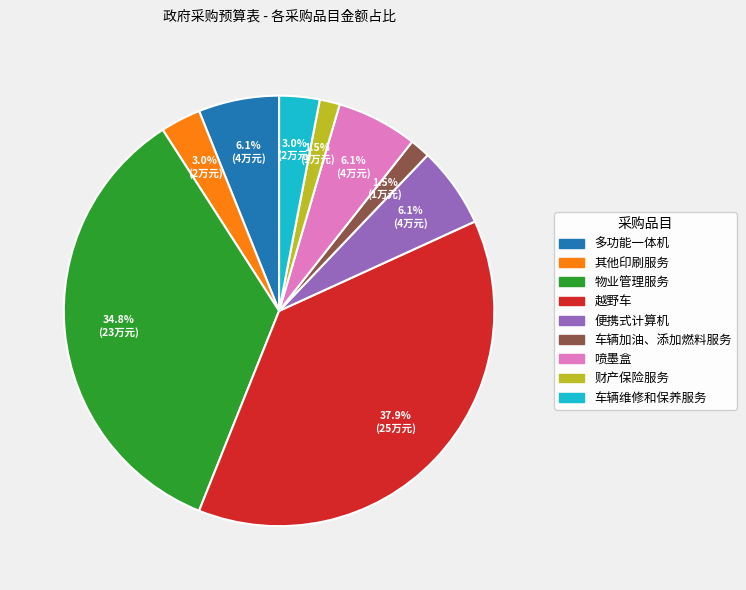

To the nearest percent, what is the average slice percentage?

11%